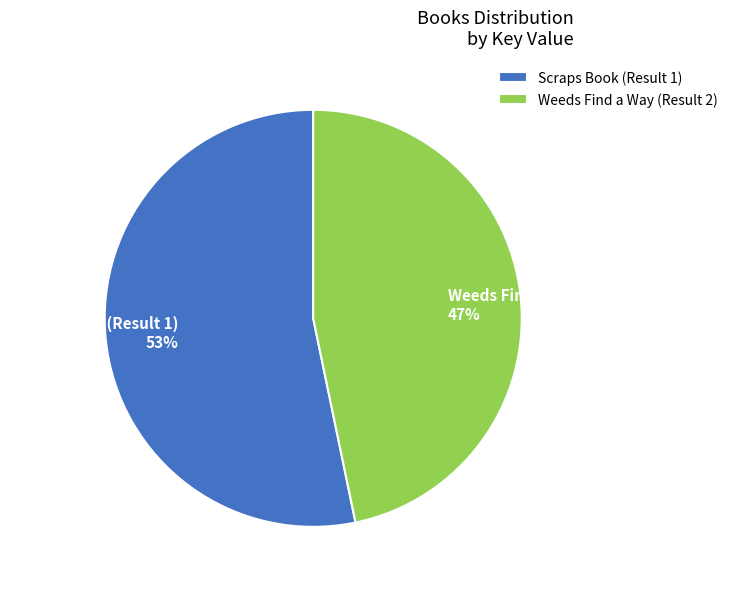

True or false: Scraps Book (Result 1) accounts for 53% of the total.

True